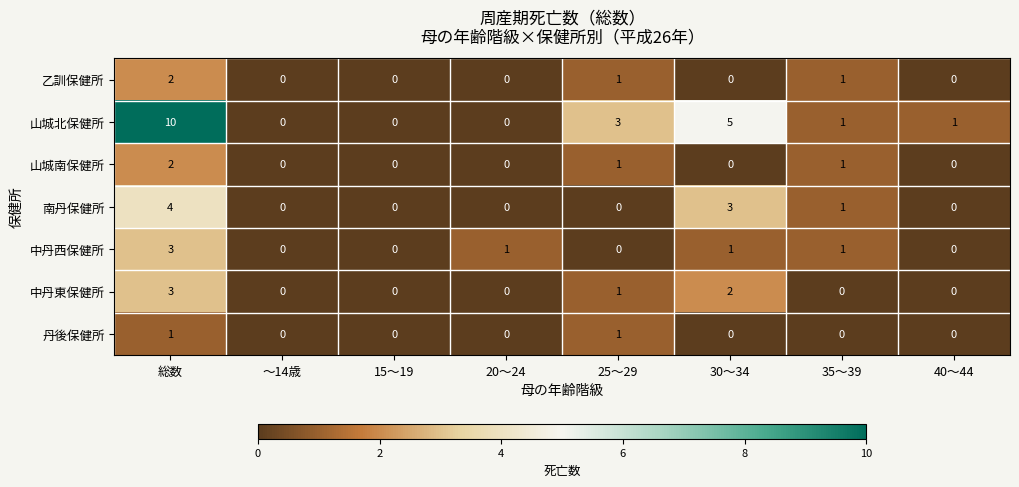

At which category is the sum across all series the highest?

総数